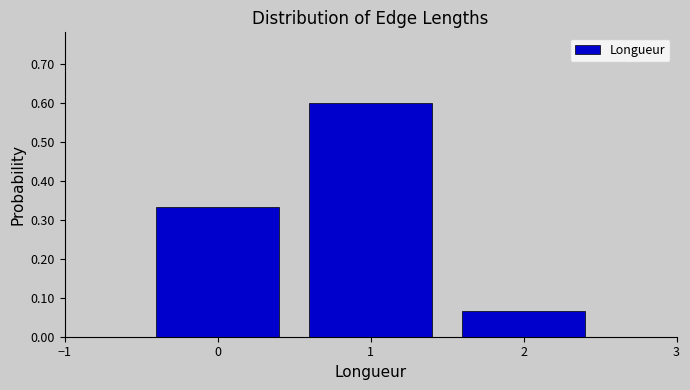

List the labels in order of value, largest first.

1, 0, 2